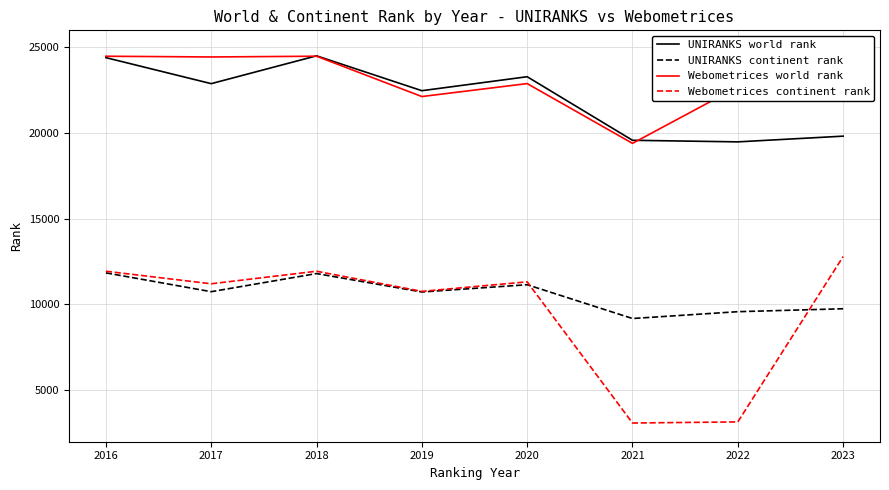

Rank the series by their maximum value, from lowest to highest.

UNIRANKS continent rank, Webometrices continent rank, UNIRANKS world rank, Webometrices world rank